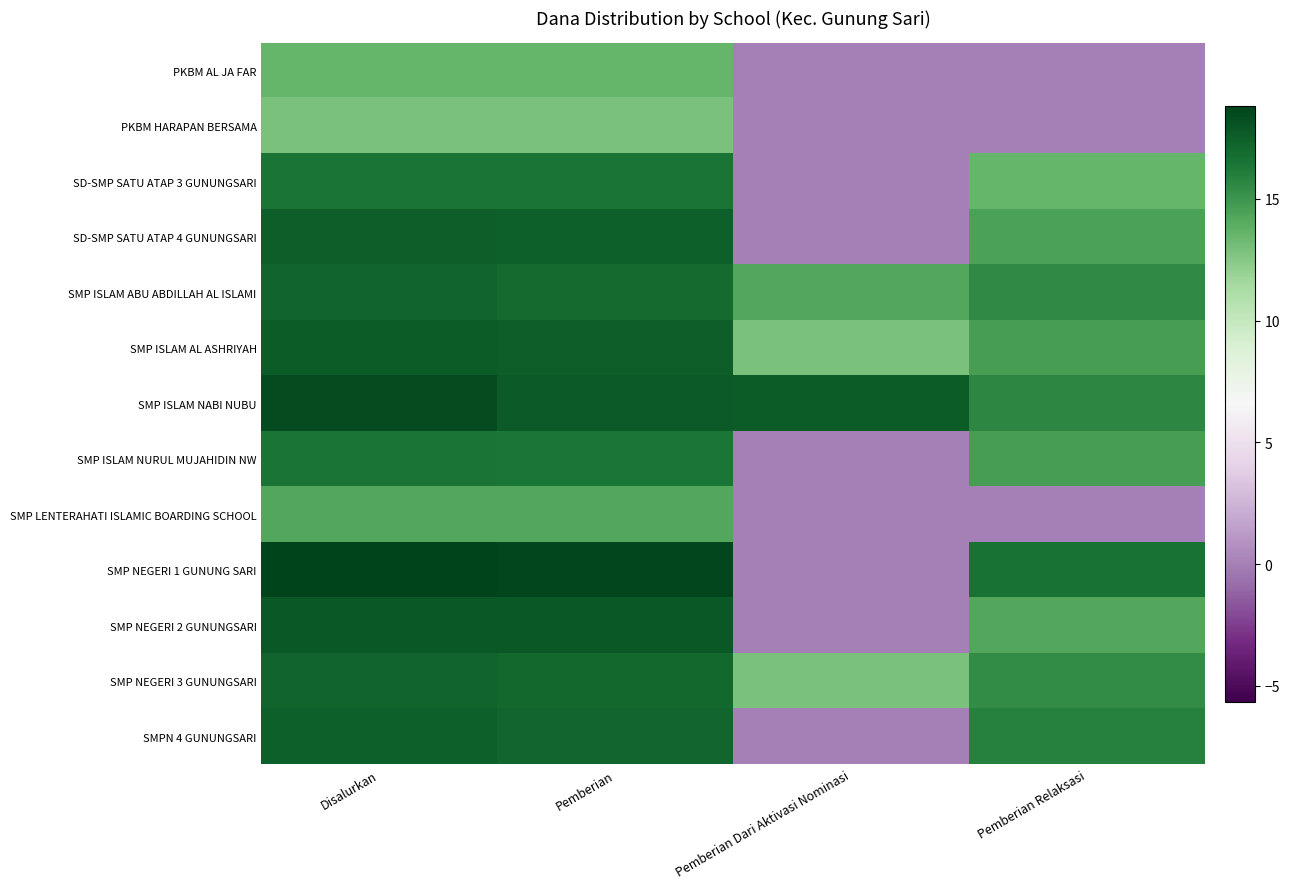

Reading right to left, list all the values displayed in this chart.

PKBM AL JA FAR: Pemberian Relaksasi=0.0	Pemberian Dari Aktivasi Nominasi=0.0	Pemberian=13.5	Disalurkan=13.5
PKBM HARAPAN BERSAMA: Pemberian Relaksasi=0.0	Pemberian Dari Aktivasi Nominasi=0.0	Pemberian=12.8	Disalurkan=12.8
SD-SMP SATU ATAP 3 GUNUNGSARI: Pemberian Relaksasi=13.5	Pemberian Dari Aktivasi Nominasi=0.0	Pemberian=16.5	Disalurkan=16.5
SD-SMP SATU ATAP 4 GUNUNGSARI: Pemberian Relaksasi=14.4	Pemberian Dari Aktivasi Nominasi=0.0	Pemberian=17.4	Disalurkan=17.5
SMP ISLAM ABU ABDILLAH AL ISLAMI: Pemberian Relaksasi=15.5	Pemberian Dari Aktivasi Nominasi=14.2	Pemberian=16.9	Disalurkan=17.2
SMP ISLAM AL ASHRIYAH: Pemberian Relaksasi=14.6	Pemberian Dari Aktivasi Nominasi=12.8	Pemberian=17.5	Disalurkan=17.6
SMP ISLAM NABI NUBU: Pemberian Relaksasi=15.6	Pemberian Dari Aktivasi Nominasi=17.7	Pemberian=17.7	Disalurkan=18.4
SMP ISLAM NURUL MUJAHIDIN NW: Pemberian Relaksasi=14.6	Pemberian Dari Aktivasi Nominasi=0.0	Pemberian=16.4	Disalurkan=16.5
SMP LENTERAHATI ISLAMIC BOARDING SCHOOL: Pemberian Relaksasi=0.0	Pemberian Dari Aktivasi Nominasi=0.0	Pemberian=14.2	Disalurkan=14.2
SMP NEGERI 1 GUNUNG SARI: Pemberian Relaksasi=16.6	Pemberian Dari Aktivasi Nominasi=0.0	Pemberian=18.7	Disalurkan=18.8
SMP NEGERI 2 GUNUNGSARI: Pemberian Relaksasi=14.2	Pemberian Dari Aktivasi Nominasi=0.0	Pemberian=17.8	Disalurkan=17.8
SMP NEGERI 3 GUNUNGSARI: Pemberian Relaksasi=15.5	Pemberian Dari Aktivasi Nominasi=12.8	Pemberian=17.1	Disalurkan=17.3
SMPN 4 GUNUNGSARI: Pemberian Relaksasi=15.9	Pemberian Dari Aktivasi Nominasi=0.0	Pemberian=17.2	Disalurkan=17.4